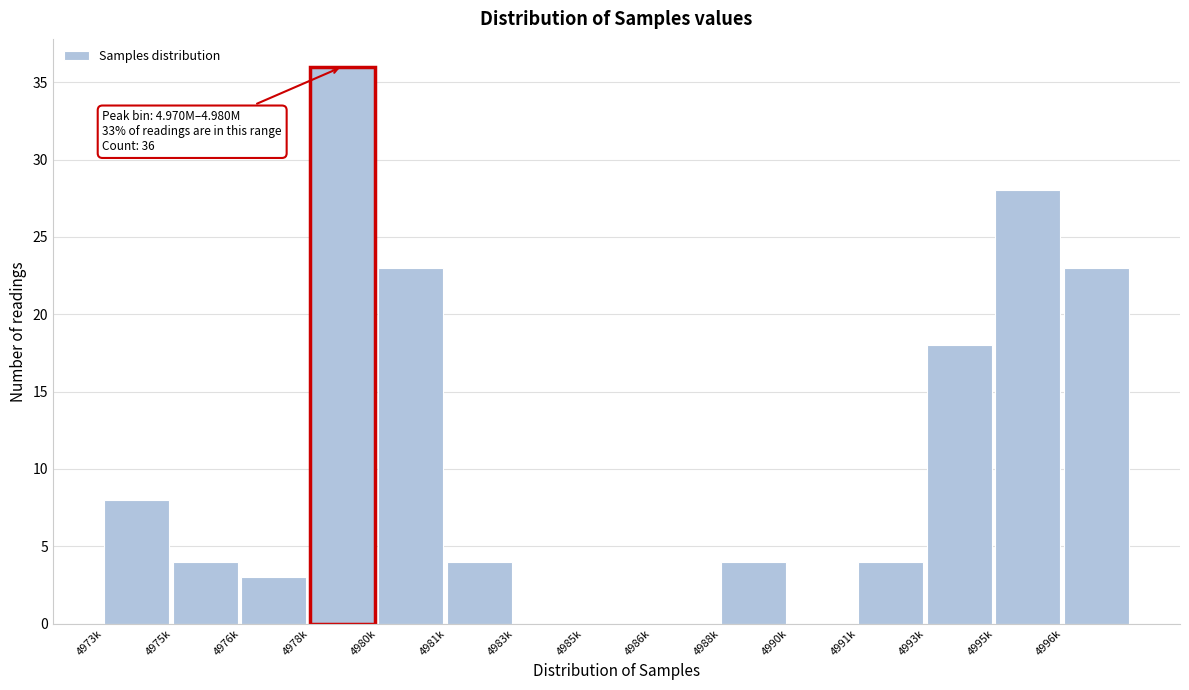

Reading left to right, list all the values displayed in this chart.

4973k=8	4975k=4	4976k=3	4978k=36	4980k=23	4981k=4	4983k=0	4985k=0	4986k=0	4988k=4	4990k=0	4991k=4	4993k=18	4995k=28	4996k=23